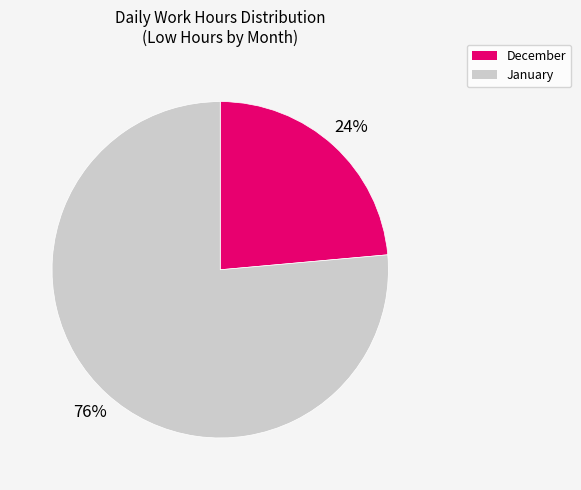

Is there any slice that represents more than half of the pie?

Yes